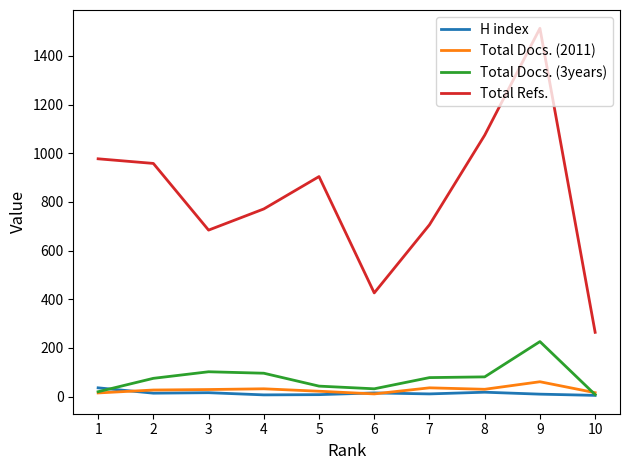

Which series changed the most between 1 and 3?

Total Refs.